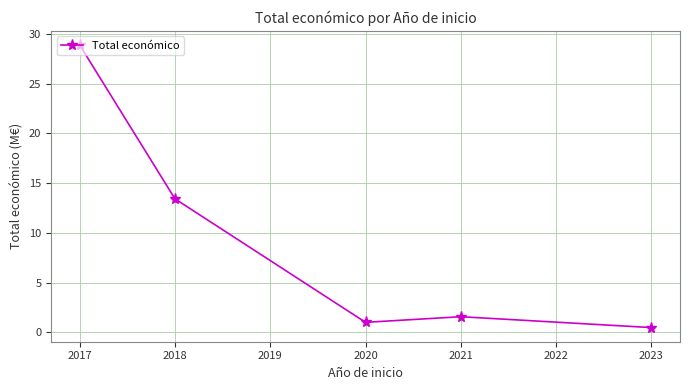

Does the chart display data point markers on the line(s)?

Yes